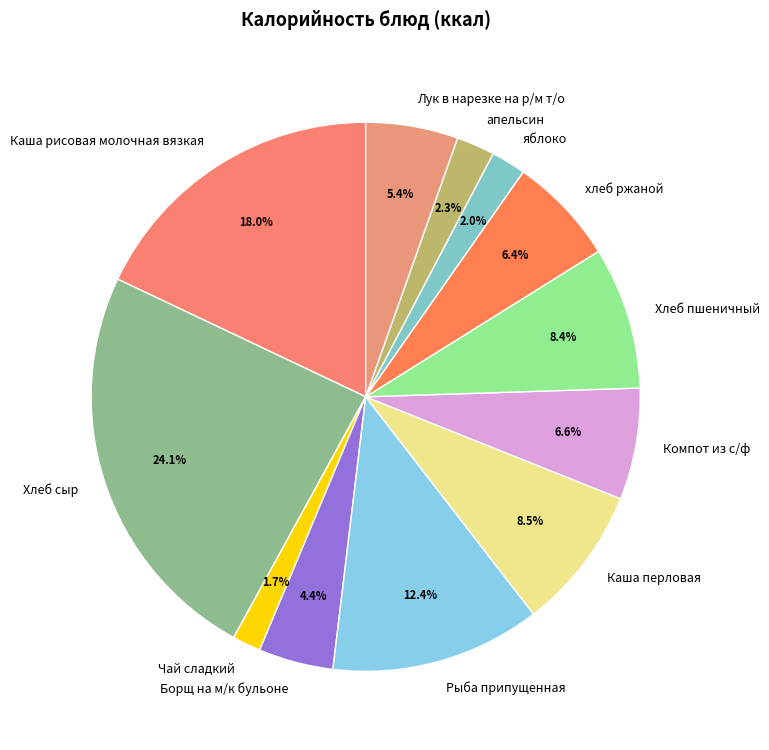

Which has a higher value, Каша перловая or апельсин?

Каша перловая